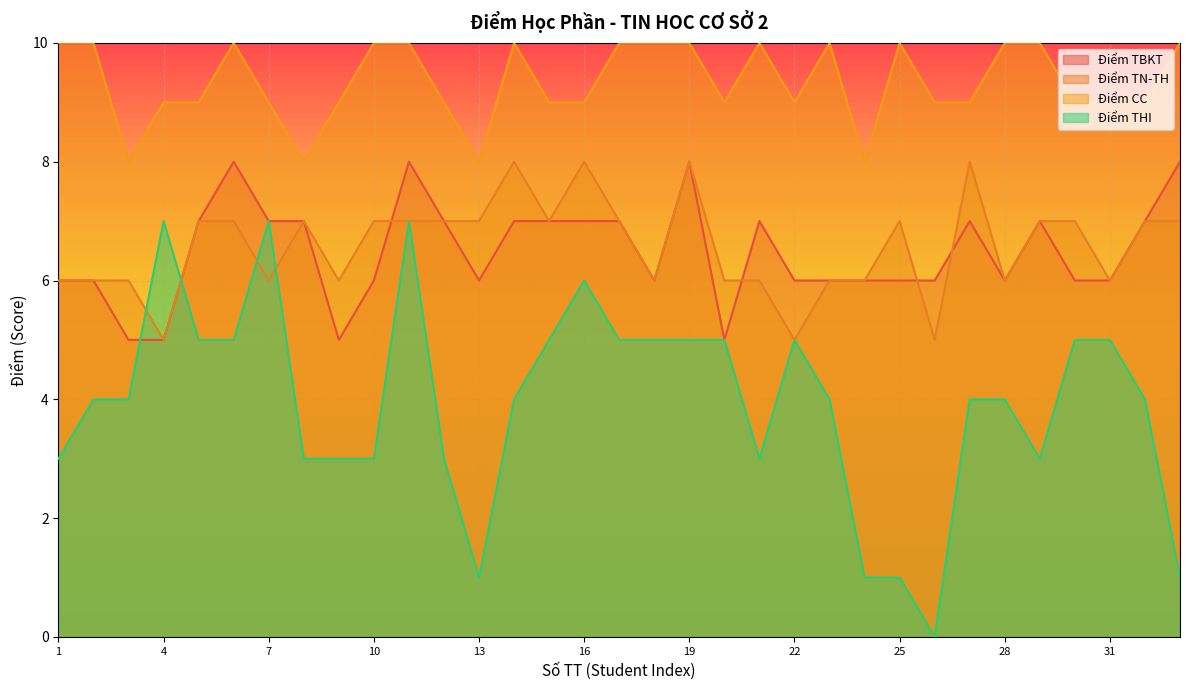

True or false: Điểm THI and Điểm CC intersect in this chart.

False